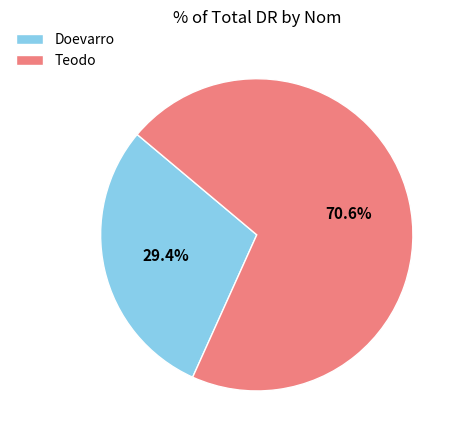

What is the smallest slice in the pie chart?

Doevarro